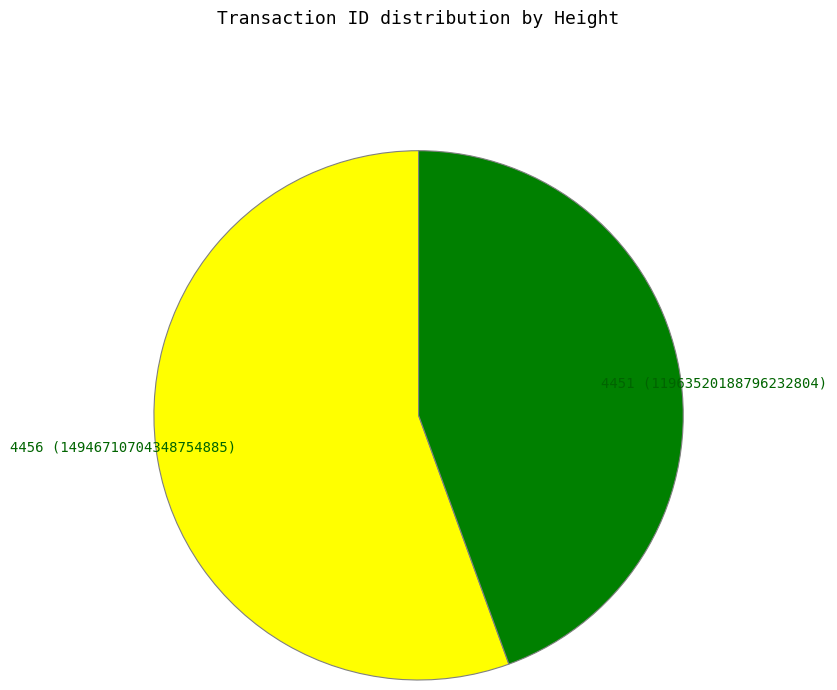

True or false: 4456 accounts for 56% of the total.

True